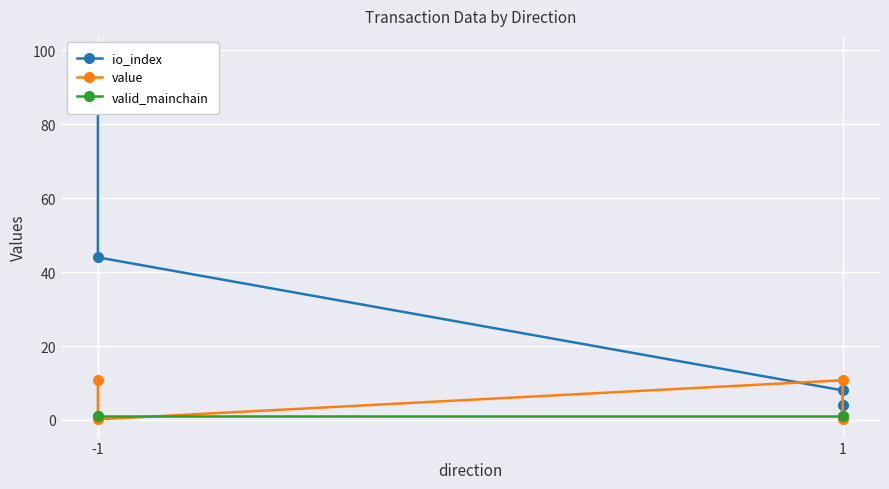

What is the sum of the valid_mainchain values at 1 and -1?

2.0